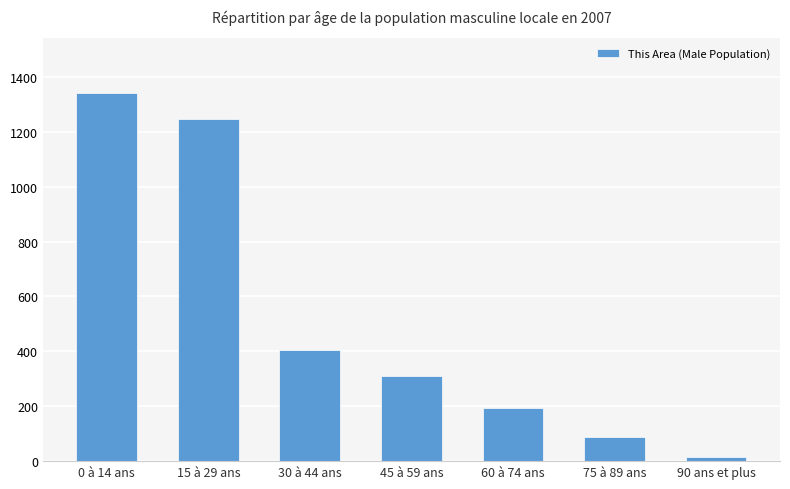

Which category has the lowest value across all series?

90 ans et plus